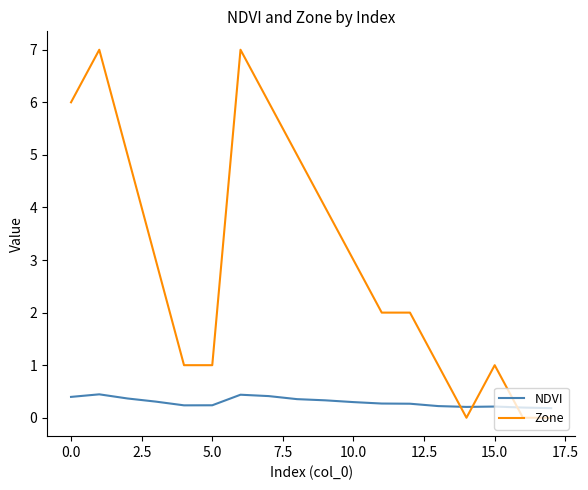

How many intersections are there between NDVI and Zone?

3